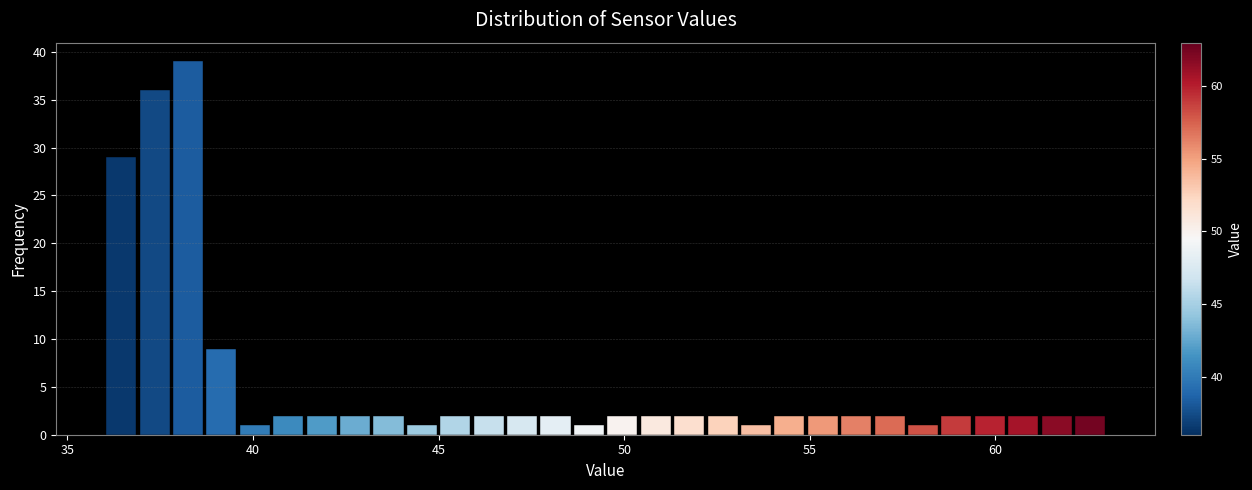

Around what value on the x-axis is the tallest bar? Give the approximate position of its centre, as read against the axis.

38.5